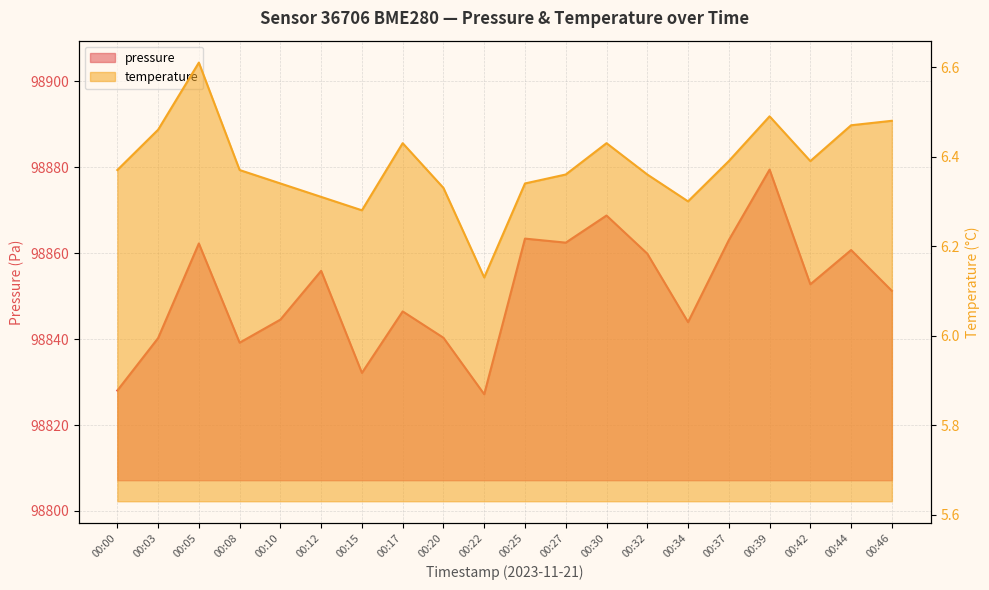

How many lines are shown in the chart?

2